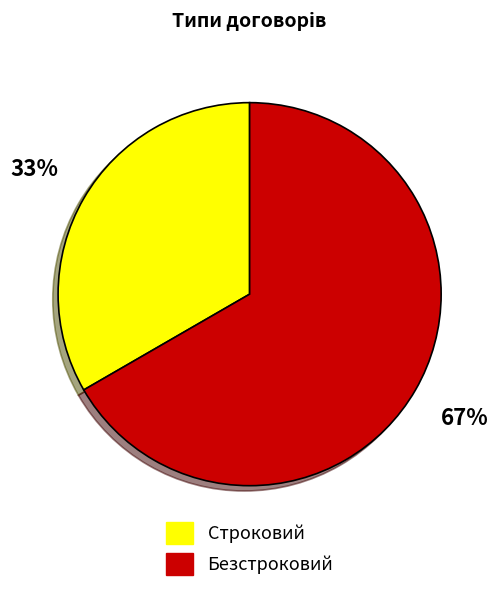

To the nearest percent, what is the average slice percentage?

50%